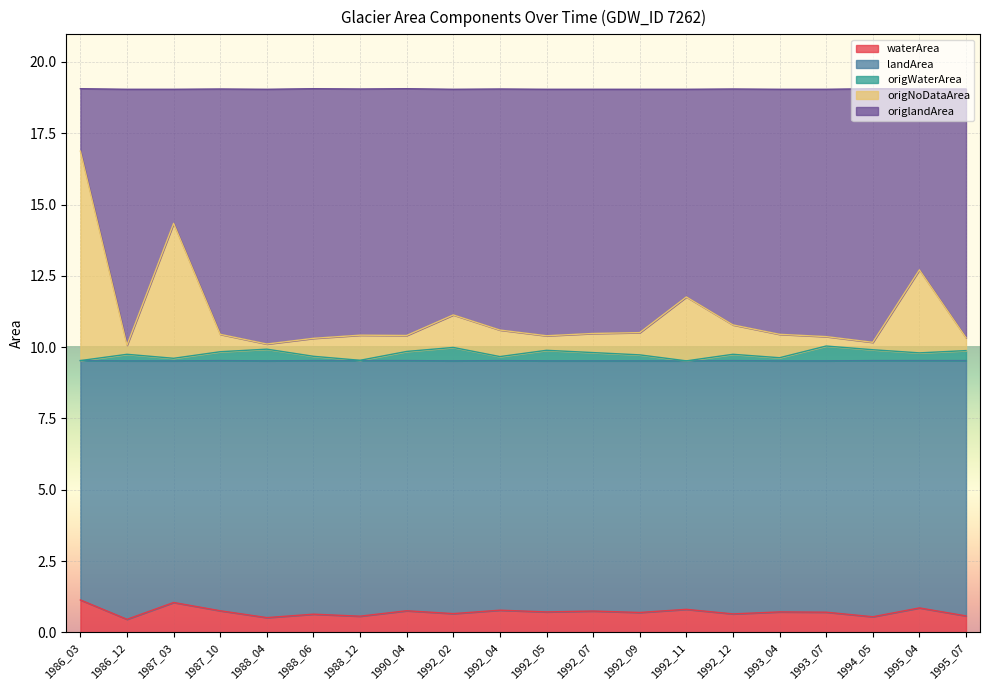

What is the difference between the second highest and second lowest values in the origWaterArea series?

0.5